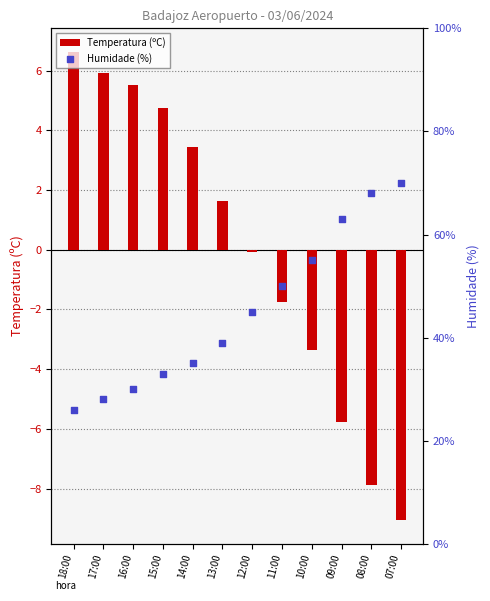

What are all the series names shown in the legend?

Temperatura (ºC), Humidade (%)